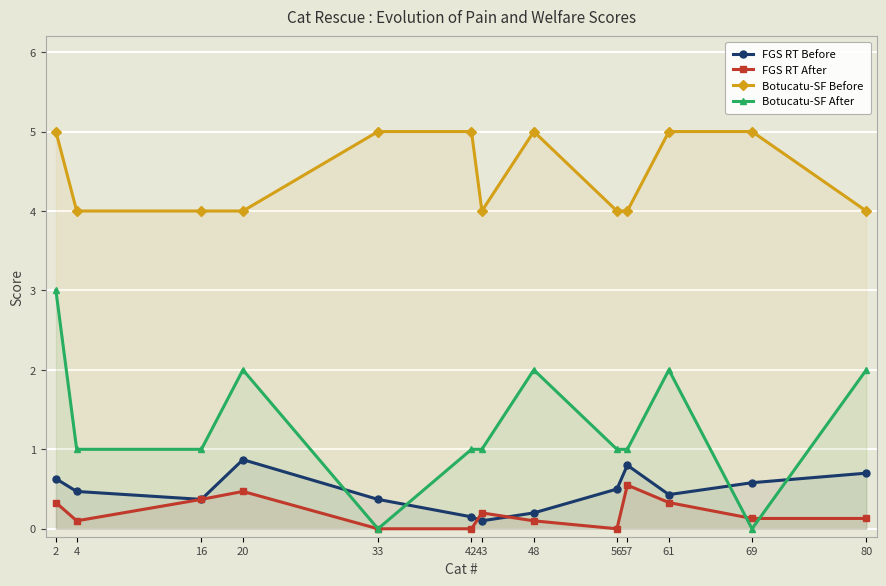

Which category has the lowest value across all series?

33